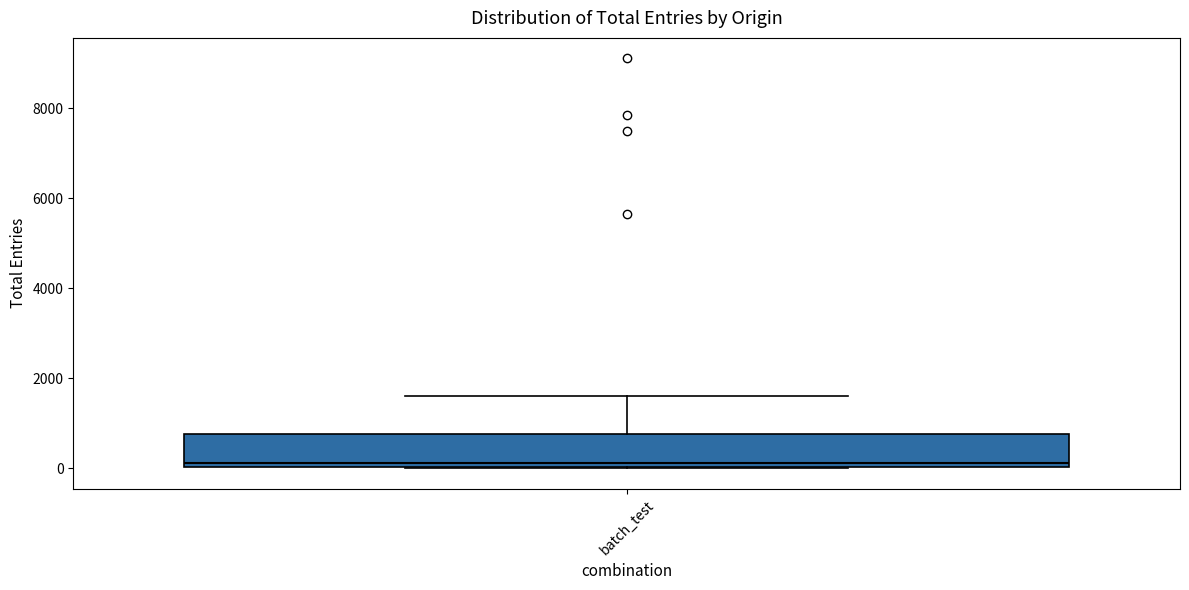

Transcribe this box plot: give where the median line is, the range the box spans, and where the two whiskers end, as read against the y-axis. The values are not printed on the chart, so give them approximately, as read against the axis.

median 200, box 0 to 800, whiskers 0 to 1600